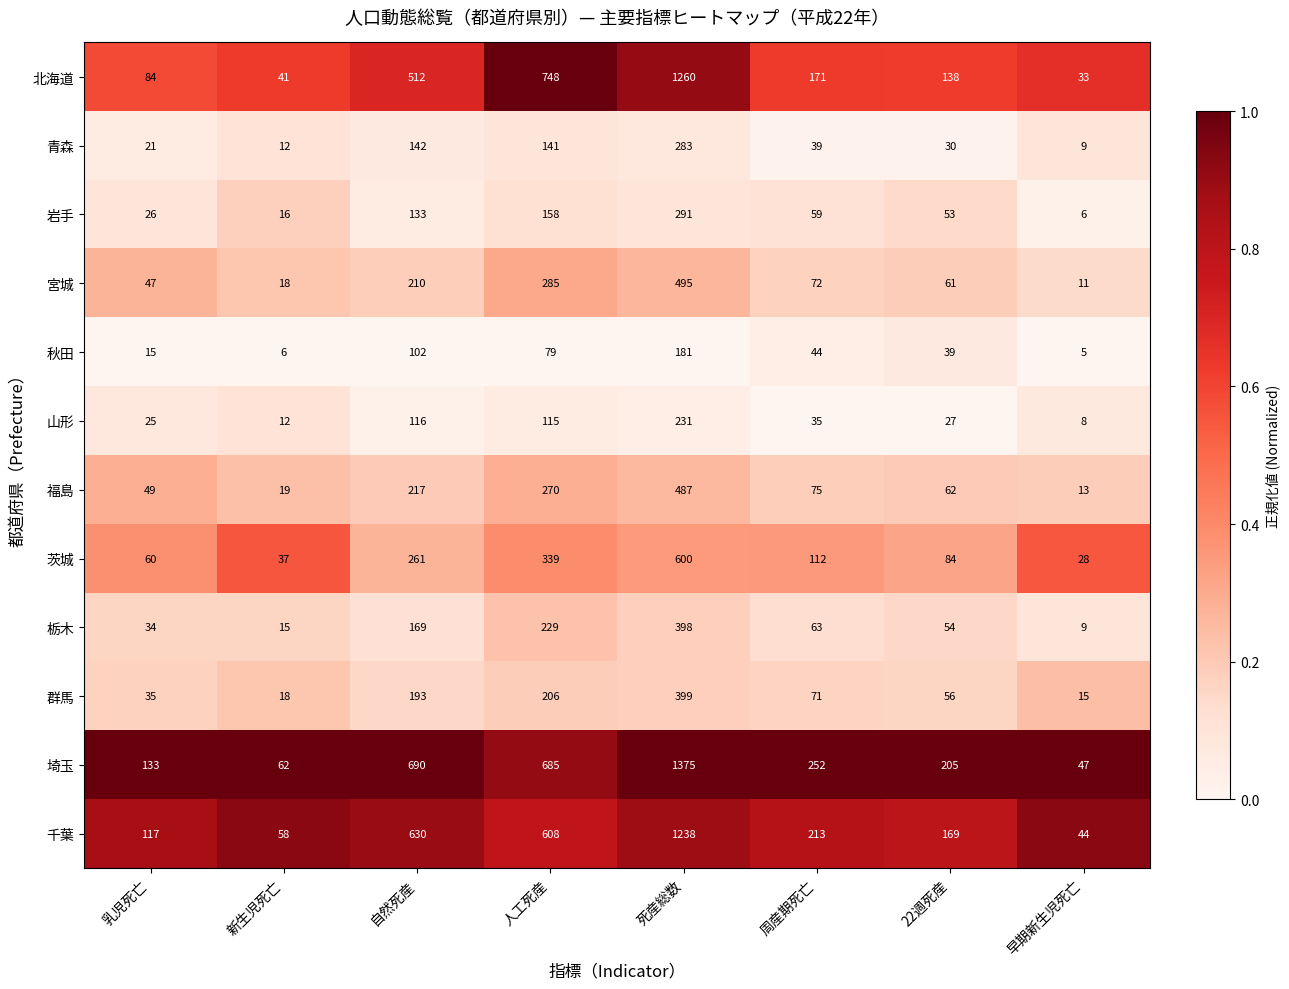

At which category is the sum across all series the highest?

死産総数